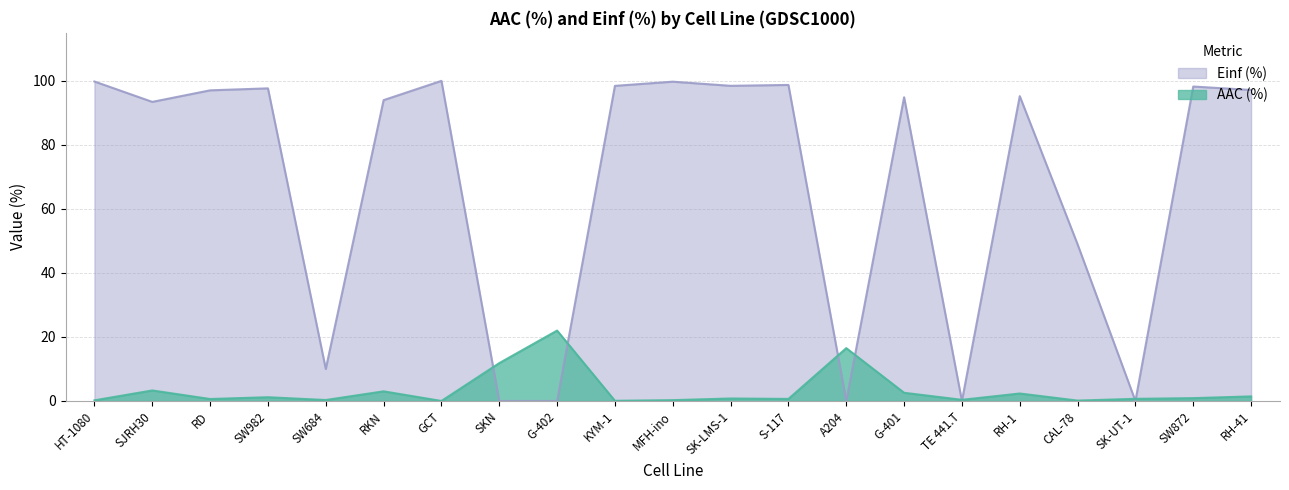

What is the maximum value shown in the chart?

100.0